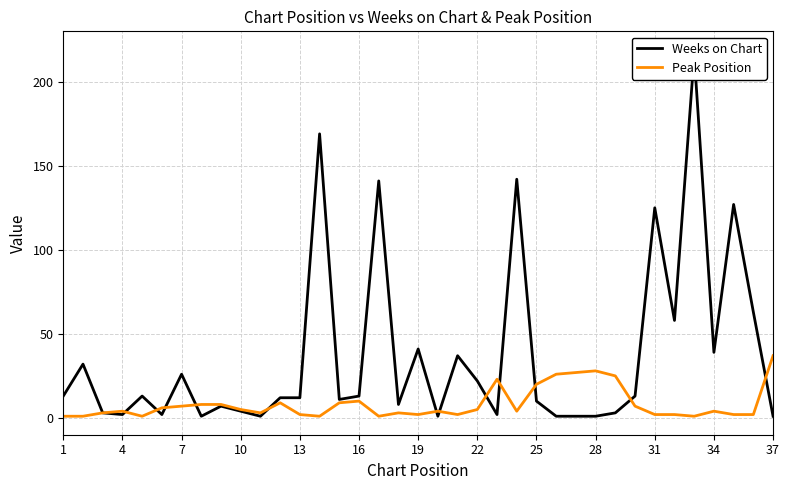

True or false: Peak Position and Weeks on Chart cross at least once.

True